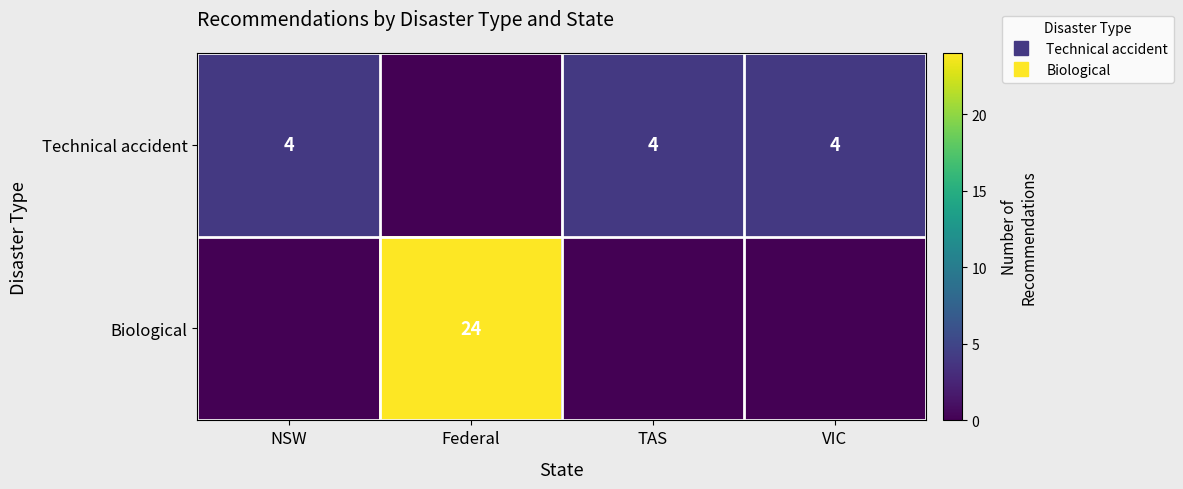

At which category is the sum across all series the highest?

Federal